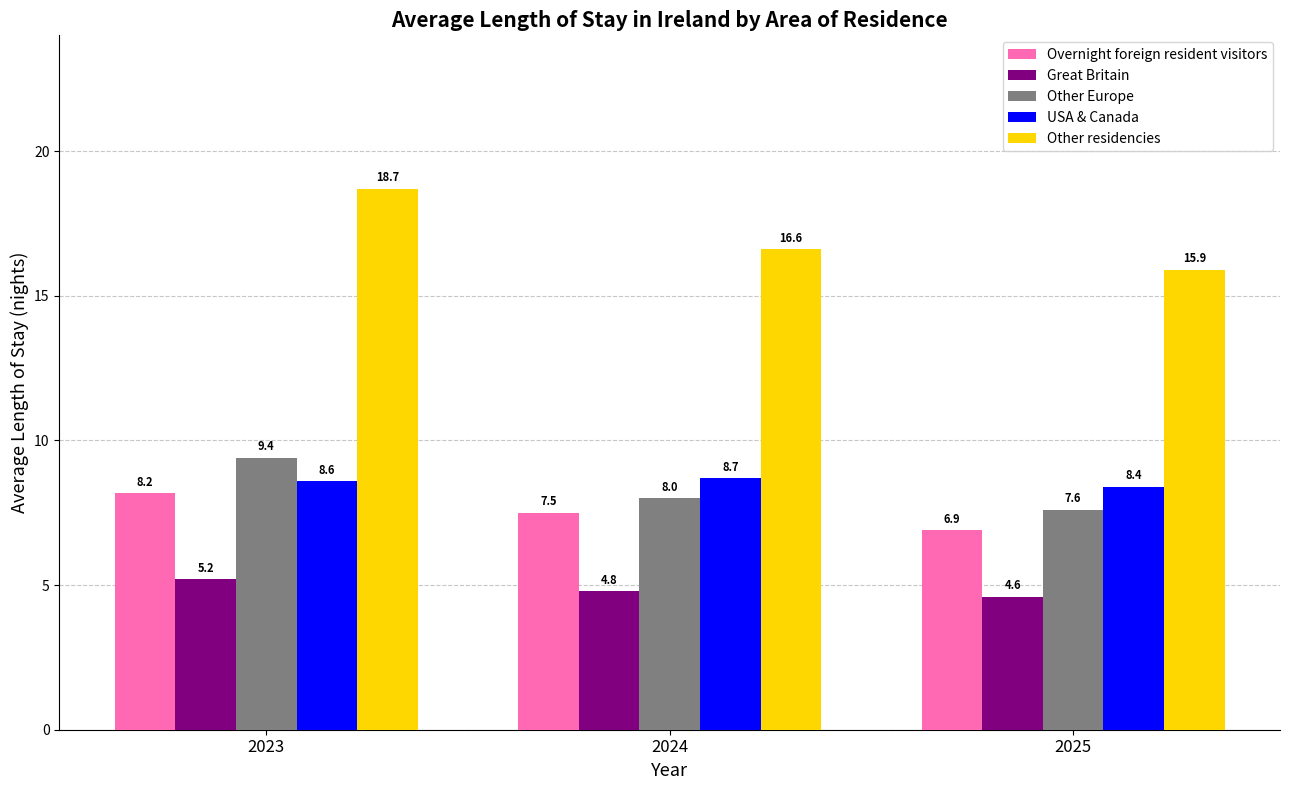

How many Overnight foreign resident visitors values are between 6 and 8?

2